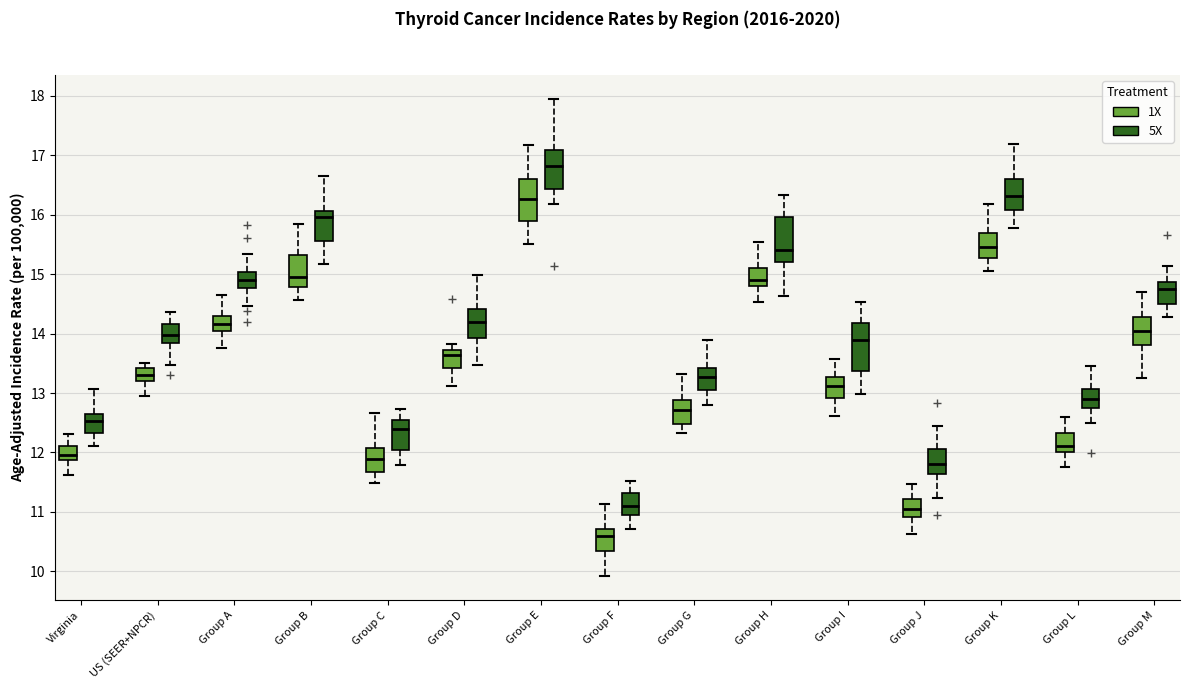

Reading left to right, read every box against the y-axis: the position of its median line, the range the box covers, and the ends of its whiskers. The values are not printed on the chart, so give them approximately, as read against the axis.

Virginia (1X): median 12.0, box 11.9 to 12.1, whiskers 11.6 to 12.3
Virginia (5X): median 12.5, box 12.3 to 12.6, whiskers 12.1 to 13.1
US (SEER+NPCR) (1X): median 13.3, box 13.2 to 13.4, whiskers 12.9 to 13.5
US (SEER+NPCR) (5X): median 14.0, box 13.8 to 14.2, whiskers 13.5 to 14.4
Group A (1X): median 14.2, box 14.0 to 14.3, whiskers 13.8 to 14.6
Group A (5X): median 14.9, box 14.8 to 15.0, whiskers 14.5 to 15.3
Group B (1X): median 15.0, box 14.8 to 15.3, whiskers 14.6 to 15.8
Group B (5X): median 16.0, box 15.6 to 16.1, whiskers 15.2 to 16.6
Group C (1X): median 11.9, box 11.7 to 12.1, whiskers 11.5 to 12.7
Group C (5X): median 12.4, box 12.0 to 12.6, whiskers 11.8 to 12.7
Group D (1X): median 13.6, box 13.4 to 13.7, whiskers 13.1 to 13.8
Group D (5X): median 14.2, box 13.9 to 14.4, whiskers 13.5 to 15.0
Group E (1X): median 16.3, box 15.9 to 16.6, whiskers 15.5 to 17.2
Group E (5X): median 16.8, box 16.4 to 17.1, whiskers 16.2 to 17.9
Group F (1X): median 10.6, box 10.3 to 10.7, whiskers 9.9 to 11.1
Group F (5X): median 11.1, box 10.9 to 11.3, whiskers 10.7 to 11.5
Group G (1X): median 12.7, box 12.5 to 12.9, whiskers 12.3 to 13.3
Group G (5X): median 13.3, box 13.1 to 13.4, whiskers 12.8 to 13.9
Group H (1X): median 14.9, box 14.8 to 15.1, whiskers 14.5 to 15.5
Group H (5X): median 15.4, box 15.2 to 16.0, whiskers 14.6 to 16.3
Group I (1X): median 13.1, box 12.9 to 13.3, whiskers 12.6 to 13.6
Group I (5X): median 13.9, box 13.4 to 14.2, whiskers 13.0 to 14.5
Group J (1X): median 11.1, box 10.9 to 11.2, whiskers 10.6 to 11.5
Group J (5X): median 11.8, box 11.6 to 12.1, whiskers 11.2 to 12.4
Group K (1X): median 15.5, box 15.3 to 15.7, whiskers 15.1 to 16.2
Group K (5X): median 16.3, box 16.1 to 16.6, whiskers 15.8 to 17.2
Group L (1X): median 12.1, box 12.0 to 12.3, whiskers 11.8 to 12.6
Group L (5X): median 12.9, box 12.7 to 13.1, whiskers 12.5 to 13.5
Group M (1X): median 14.0, box 13.8 to 14.3, whiskers 13.2 to 14.7
Group M (5X): median 14.8, box 14.5 to 14.9, whiskers 14.3 to 15.1